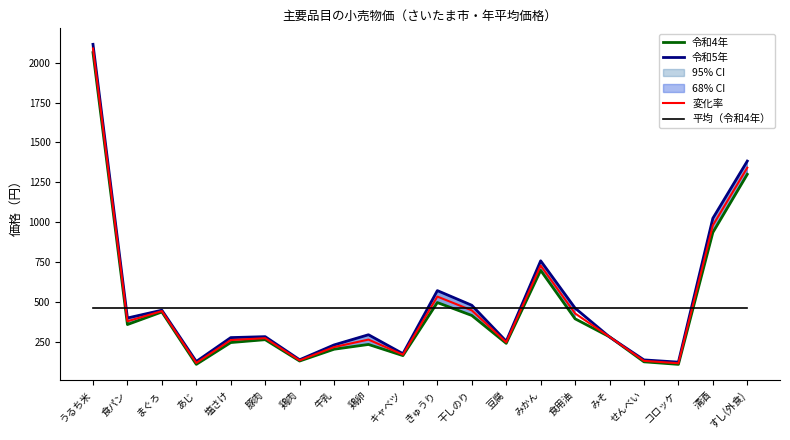

How many data points in 令和4年 are above 280?

9